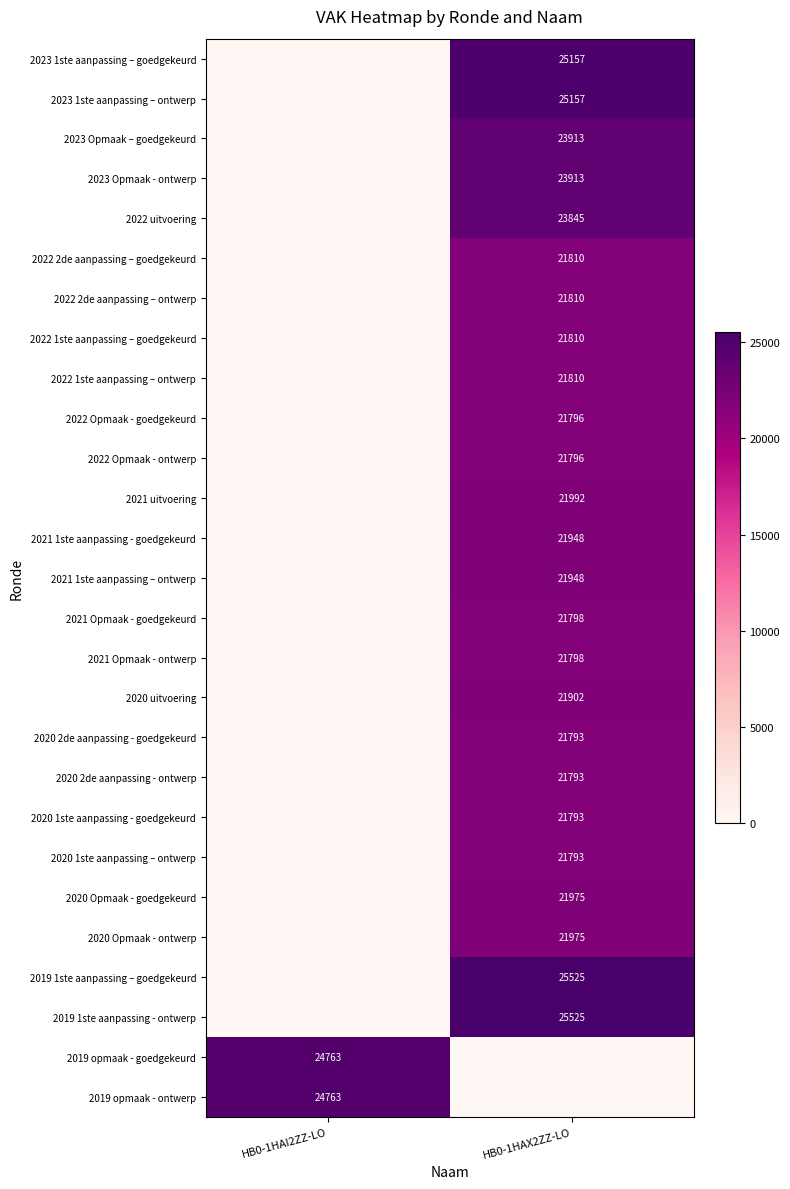

The value of 2020 1ste aanpassing – ontwerp at HB0-1HAX2ZZ-LO is 21793. True or false?

True